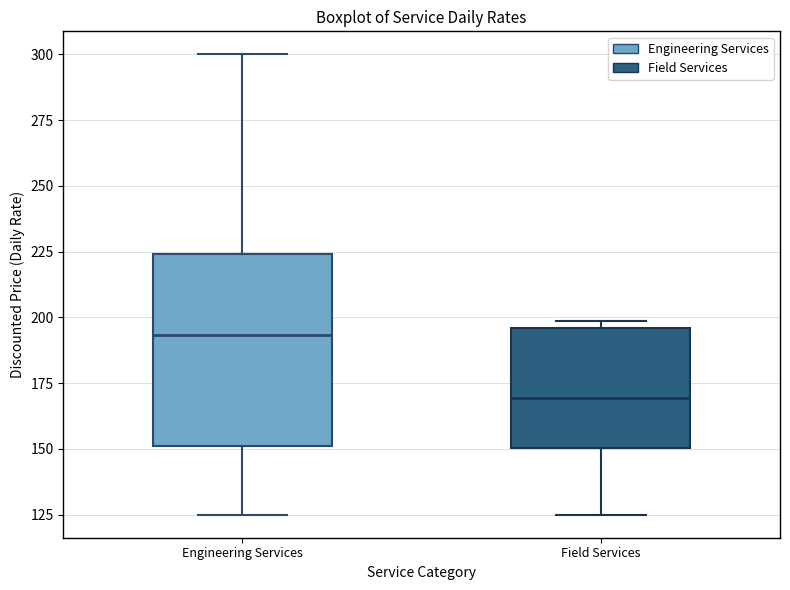

Reading left to right, read every box against the y-axis: the position of its median line, the range the box covers, and the ends of its whiskers. The values are not printed on the chart, so give them approximately, as read against the axis.

Engineering Services: median 195, box 150 to 225, whiskers 125 to 300
Field Services: median 170, box 150 to 195, whiskers 125 to 200